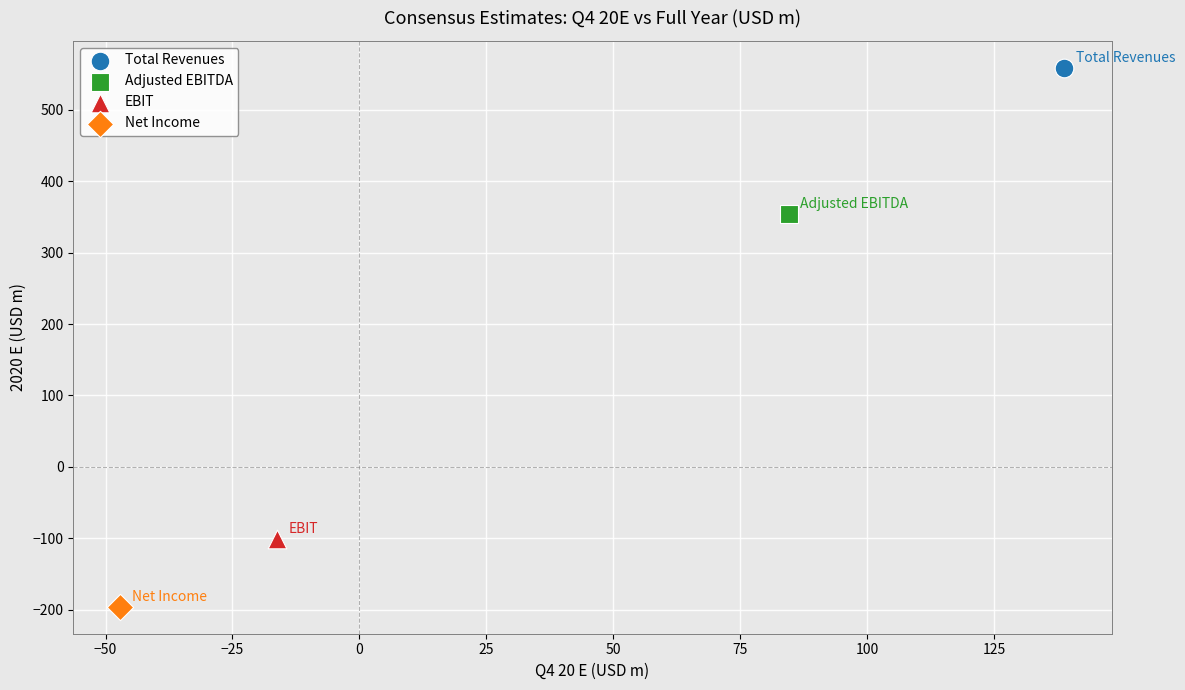

Which series reaches the minimum Y coordinate?

Net Income